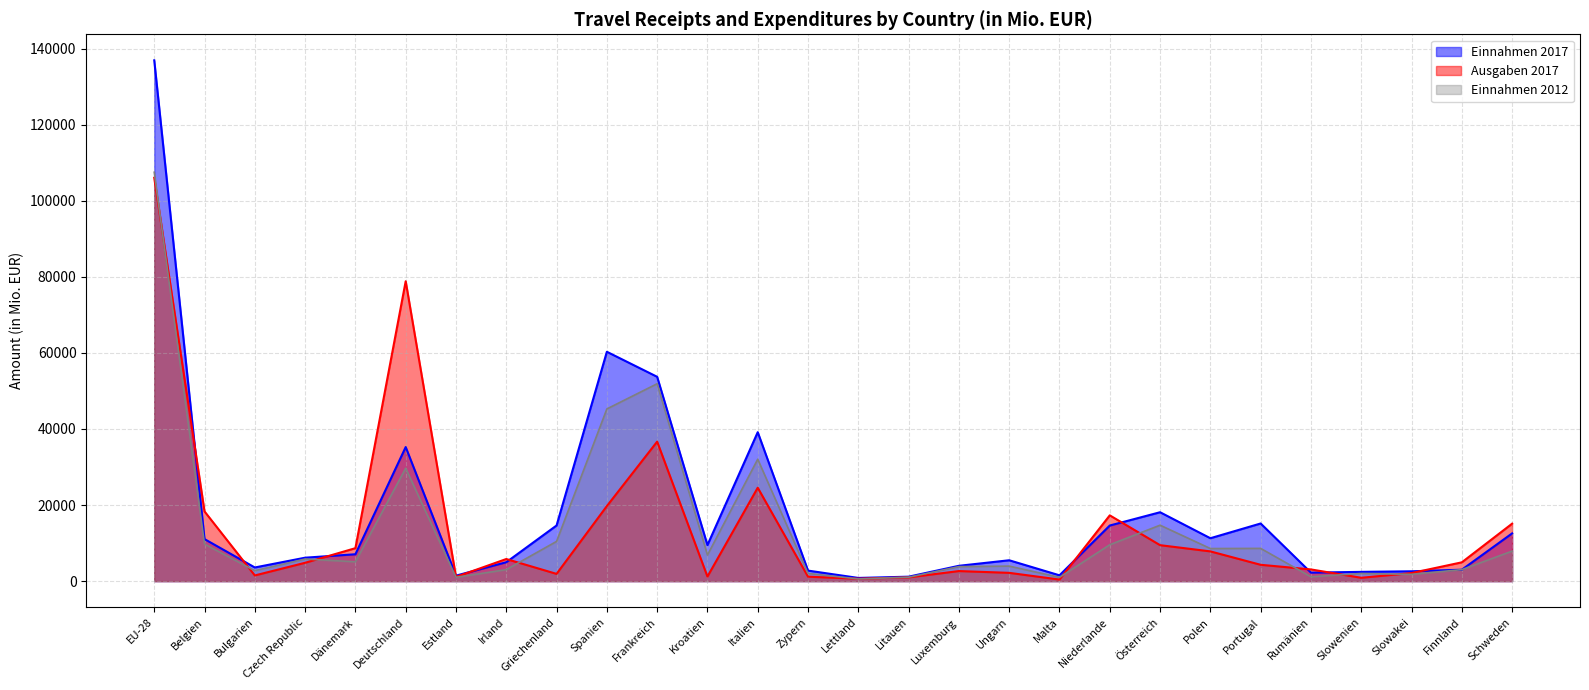

At which category does Ausgaben 2017 reach its first local valley?

Bulgarien